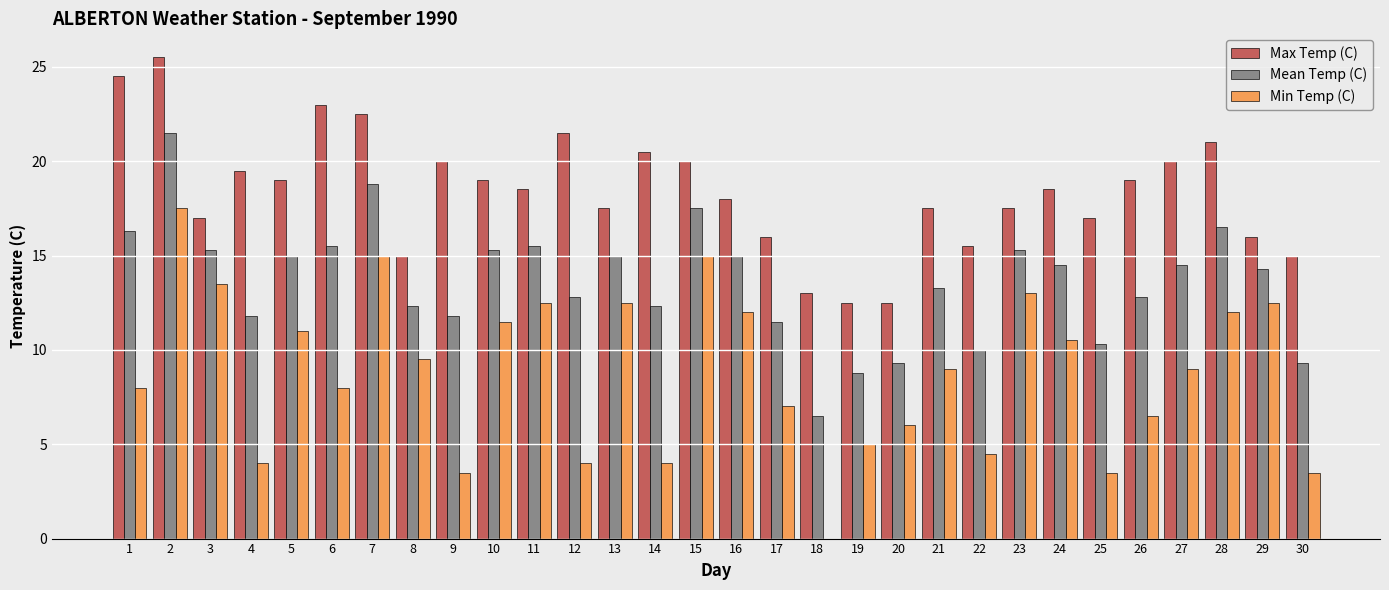

Which series changed the most between 18 and 19?

Min Temp (C)